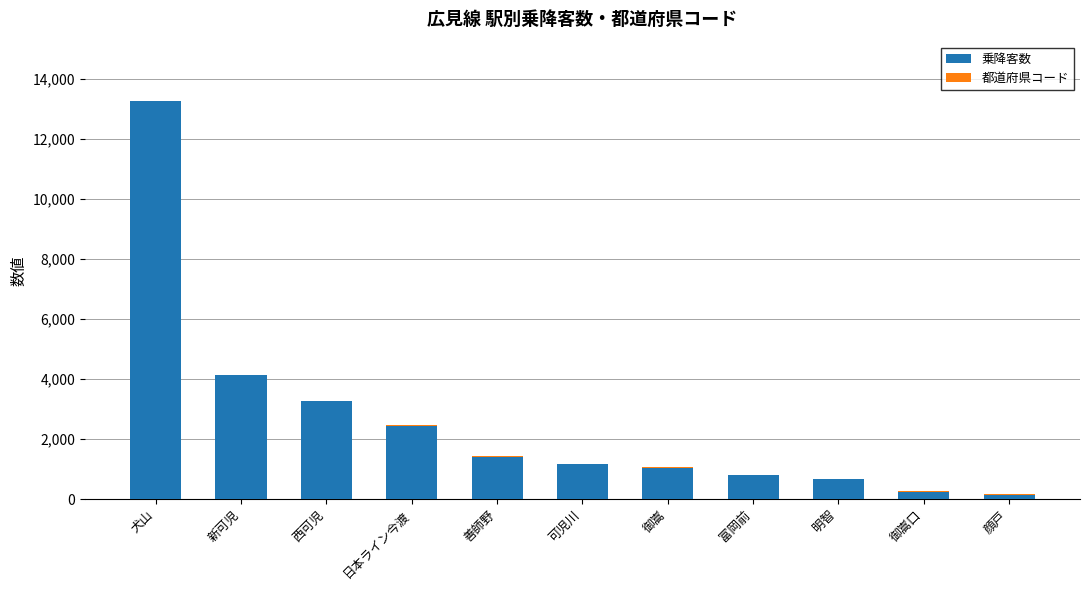

How many data points does each series have?

11